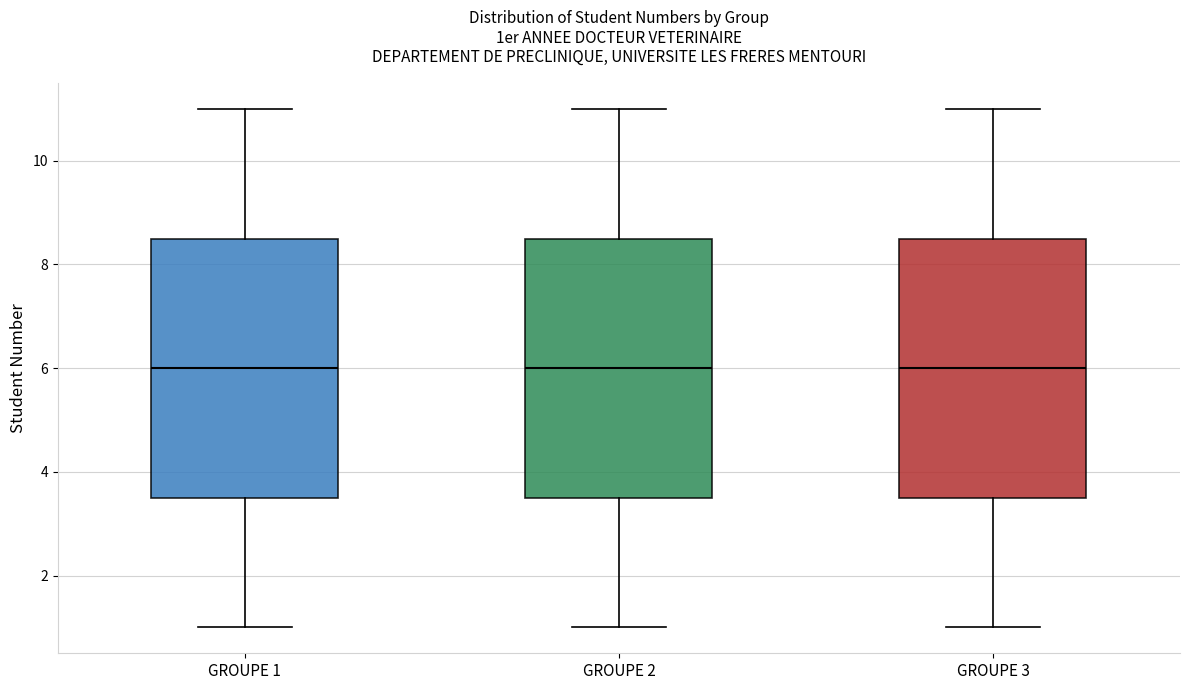

Reading left to right, read every box against the y-axis: the position of its median line, the range the box covers, and the ends of its whiskers. The values are not printed on the chart, so give them approximately, as read against the axis.

GROUPE 1: median 6.0, box 3.6 to 8.6, whiskers 1.0 to 11.0
GROUPE 2: median 6.0, box 3.6 to 8.6, whiskers 1.0 to 11.0
GROUPE 3: median 6.0, box 3.6 to 8.6, whiskers 1.0 to 11.0